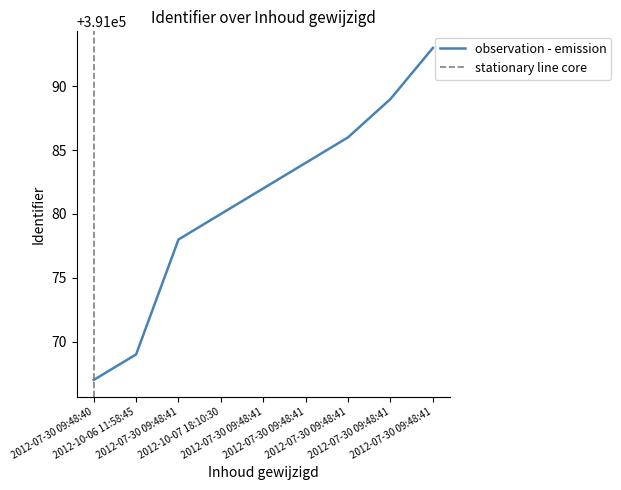

What is the change in value from 2012-10-07 18:10:30 to 2012-07-30 09:48:41?

+4